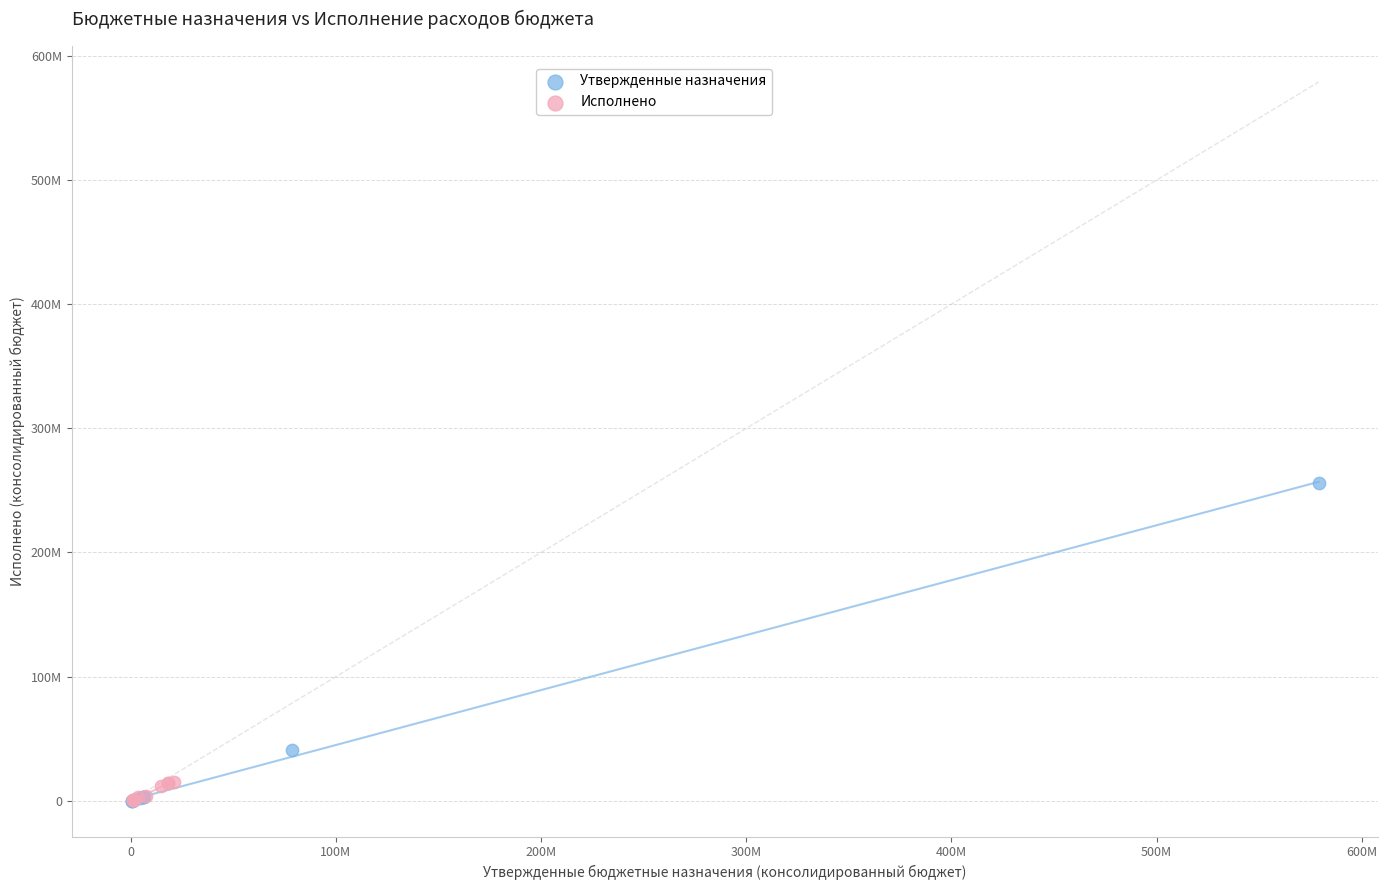

Which series has the largest Y range (max minus min)?

Утвержденные назначения